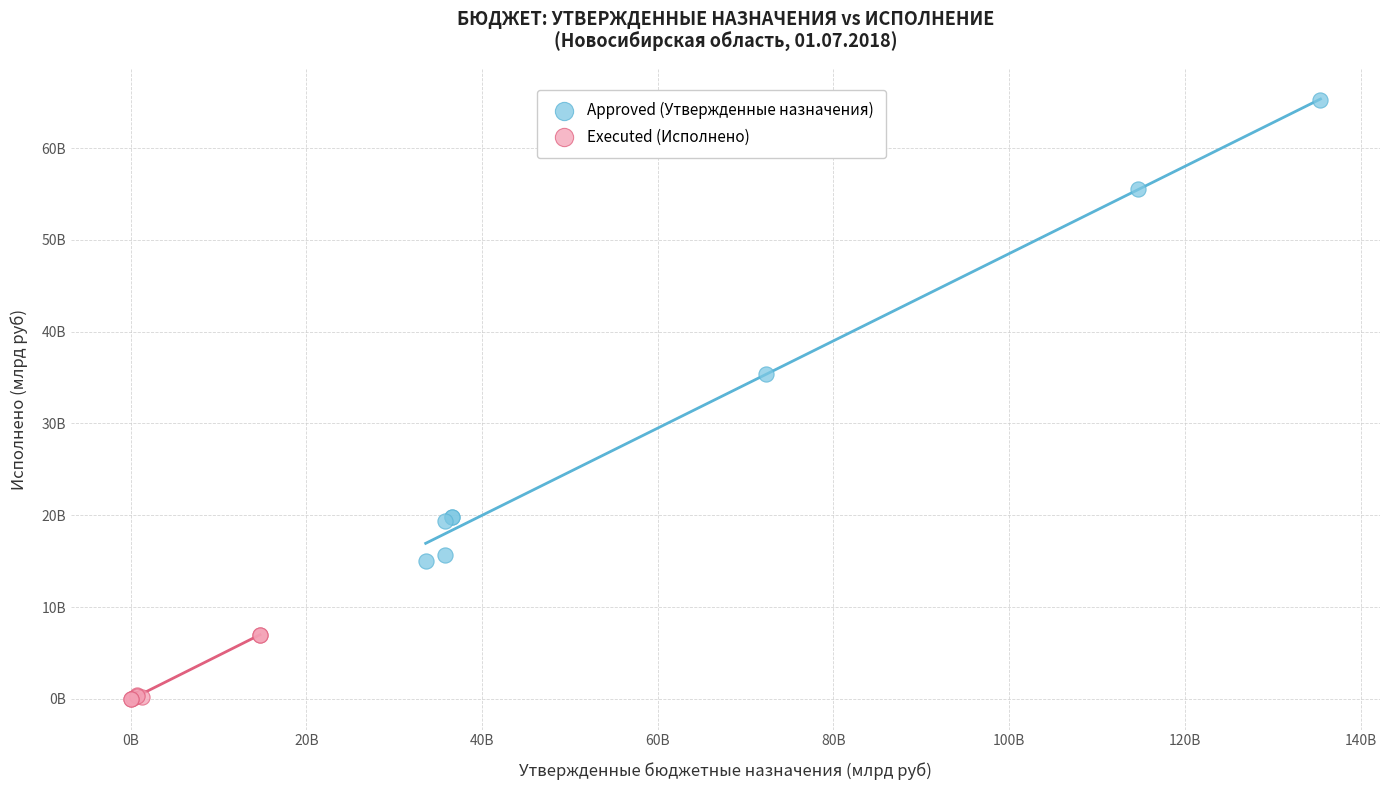

Which series reaches the minimum Y coordinate?

Executed (Исполнено)